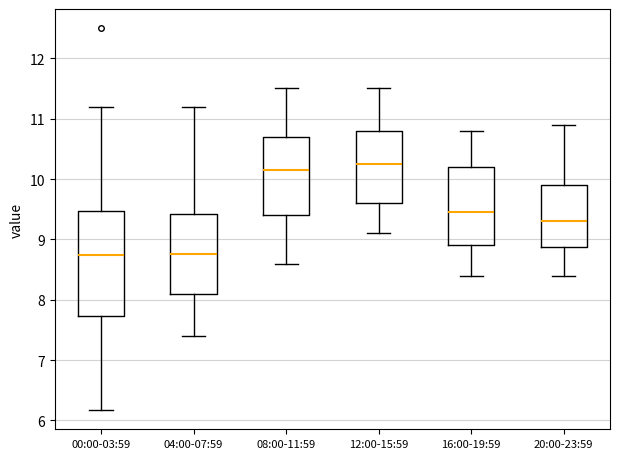

Where does the upper whisker of the box for 08:00-11:59 end on the y-axis? The values are not printed on the chart, so give them approximately, as read against the axis.

11.5